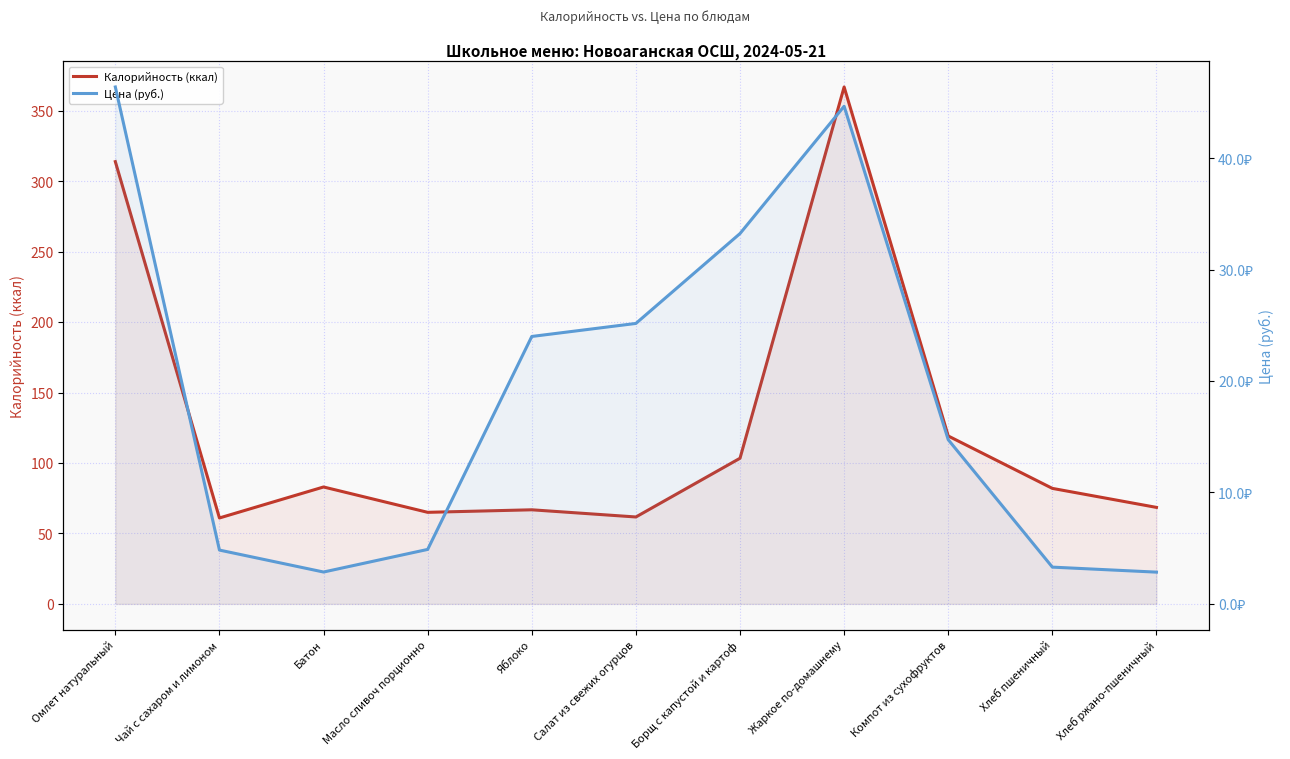

List the series in order of their peak value, highest first.

Калорийность (ккал), Цена (руб.)